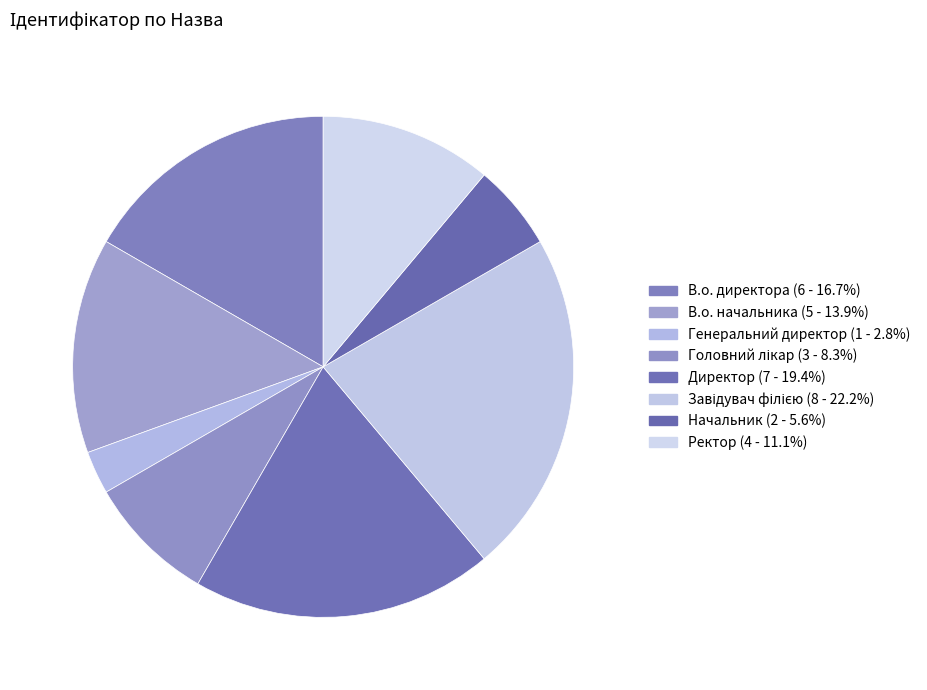

What percentage is the Ректор slice, to the nearest percent?

11%